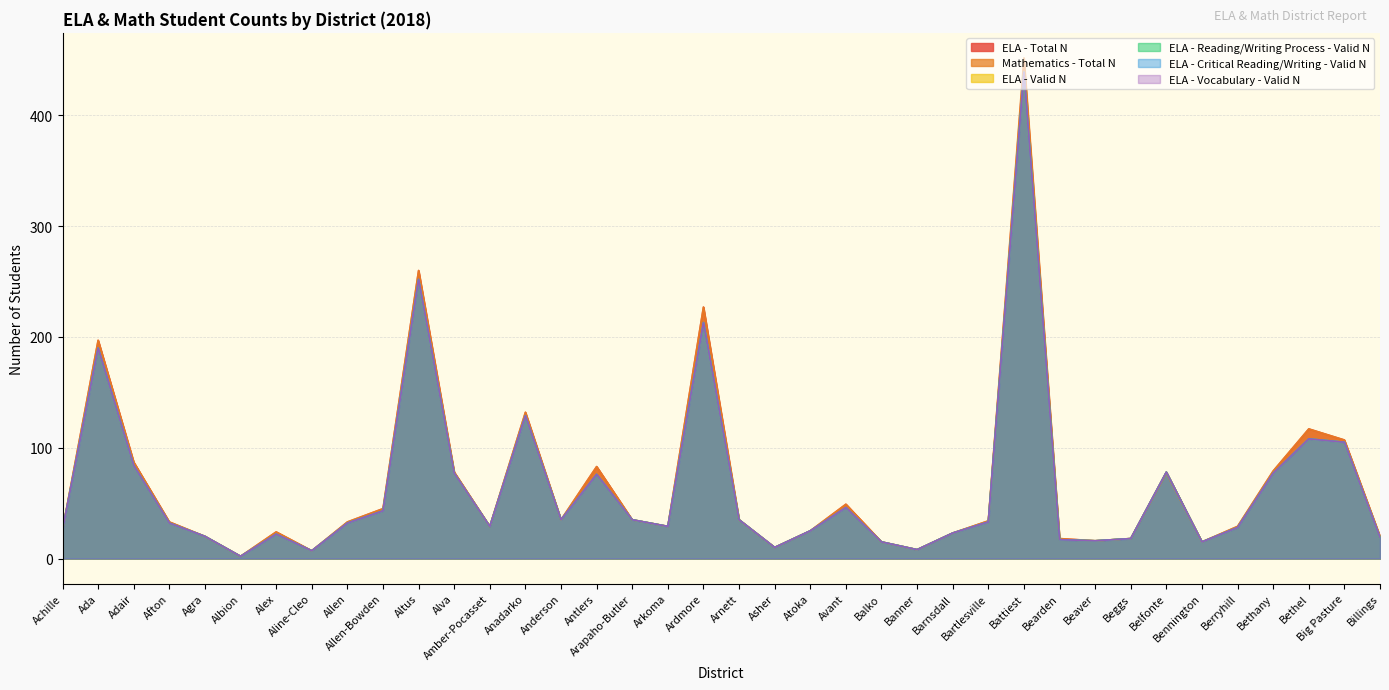

Reading left to right, transcribe all the data shown in this chart.

ELA - Total N: 26	197	87	33	20	2	24	7	33	45	260	78	29	132	35	83	35	29	227	35	10	25	49	15	8	23	34	448	18	16	18	78	15	29	79	117	107	20
Mathematics - Total N: 26	197	87	33	20	2	24	7	33	45	260	78	29	132	35	83	35	29	227	35	10	25	49	15	8	23	34	452	18	16	18	77	15	29	79	117	107	20
ELA - Valid N: 26	190	84	32	20	2	22	7	32	43	252	77	29	129	35	76	35	29	213	35	10	25	46	15	8	23	33	439	17	16	18	78	15	28	77	108	105	19
ELA - Reading/Writing Process - Valid N: 26	190	84	32	20	2	22	7	32	43	252	77	29	129	35	76	35	29	213	35	10	25	46	15	8	23	33	439	17	16	18	78	15	28	77	108	105	19
ELA - Critical Reading/Writing - Valid N: 26	190	84	32	20	2	22	7	32	43	252	77	29	129	35	76	35	29	213	35	10	25	46	15	8	23	33	439	17	16	18	78	15	28	77	108	105	19
ELA - Vocabulary - Valid N: 26	190	84	32	20	2	22	7	32	43	252	77	29	129	35	76	35	29	213	35	10	25	46	15	8	23	33	439	17	16	18	78	15	28	77	108	105	19